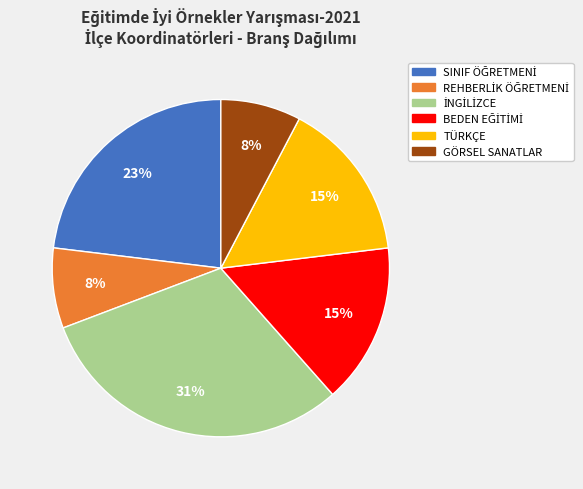

Is it true that TÜRKÇE is 15% of the pie?

True